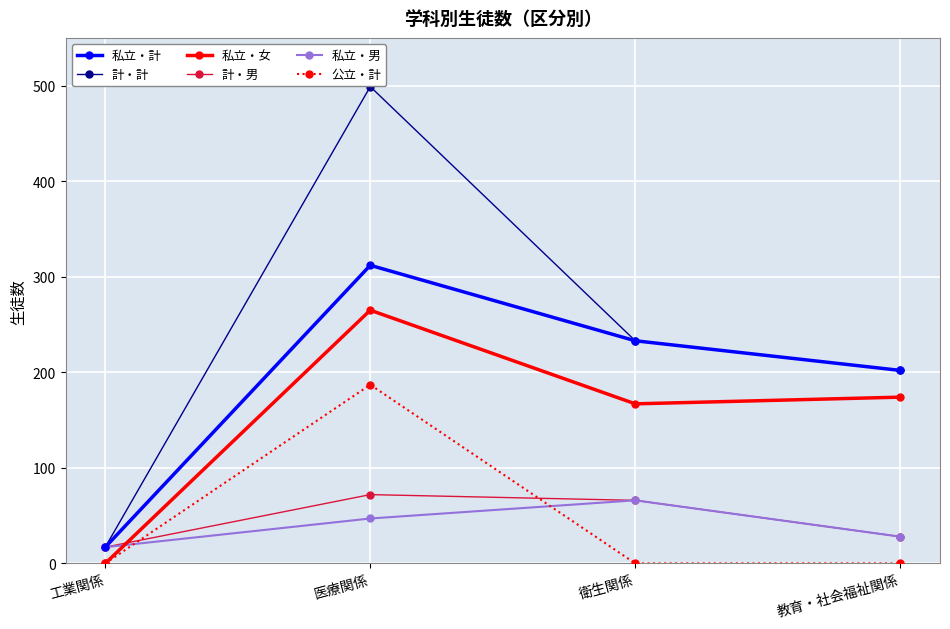

Reading right to left, transcribe all the data shown in this chart.

私立・計: 202	233	312	17
計・計: 202	233	499	17
私立・女: 174	167	265	0
計・男: 28	66	72	17
私立・男: 28	66	47	17
公立・計: 0	0	187	0